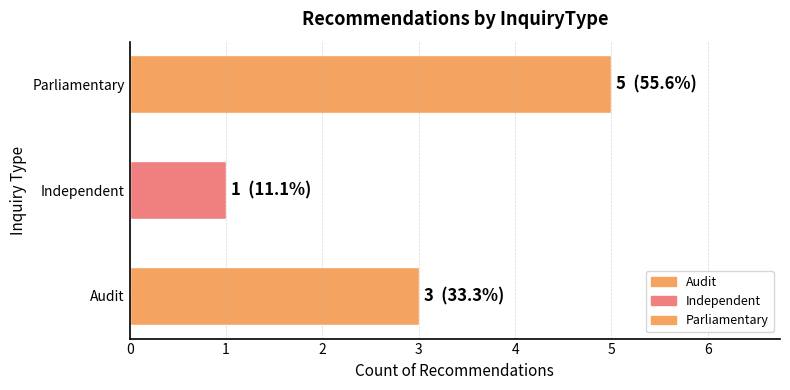

Is it true that the value at Parliamentary is 5?

True